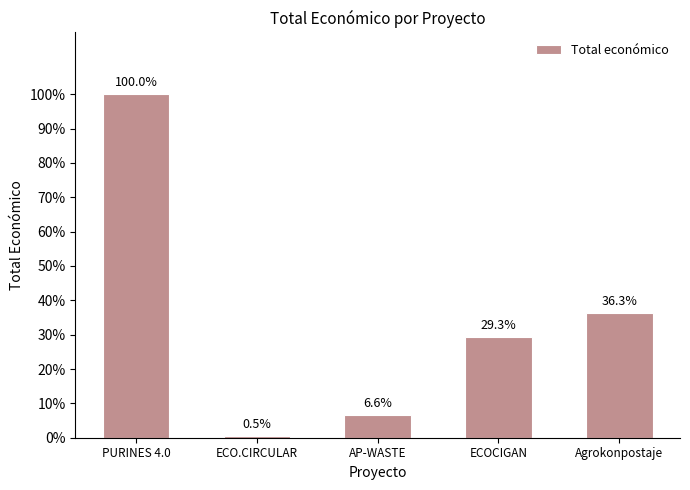

What is the difference between the maximum and minimum values?

8442154